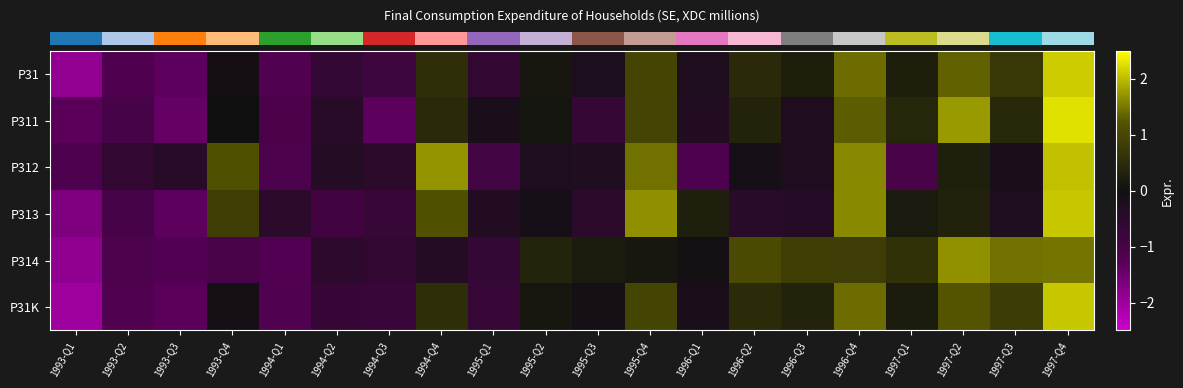

Which has a higher value, 1995-Q2 or 1996-Q2?

1996-Q2